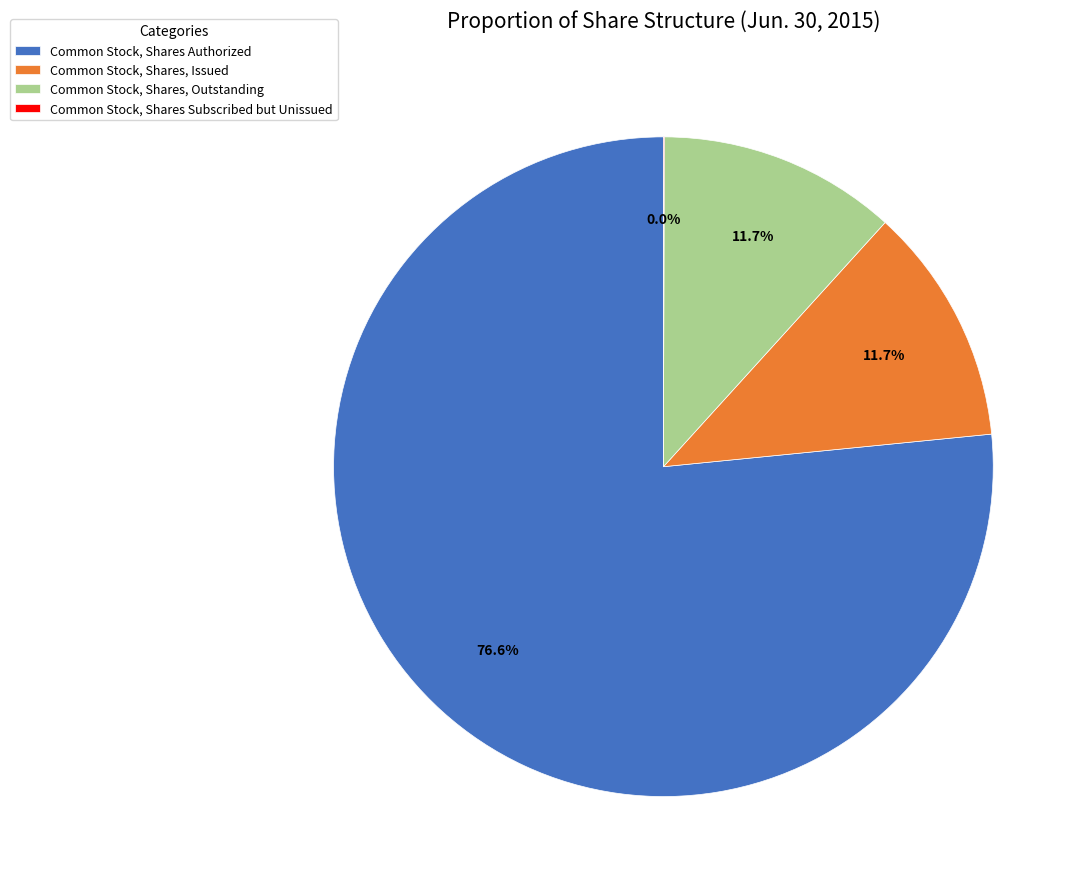

Which slice is the largest?

Common Stock, Shares Authorized